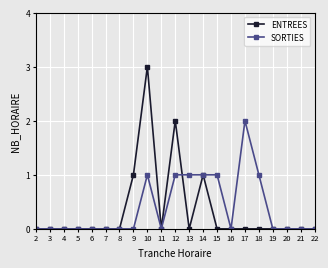

Count the ENTREES values in the range 0 to 1.

19